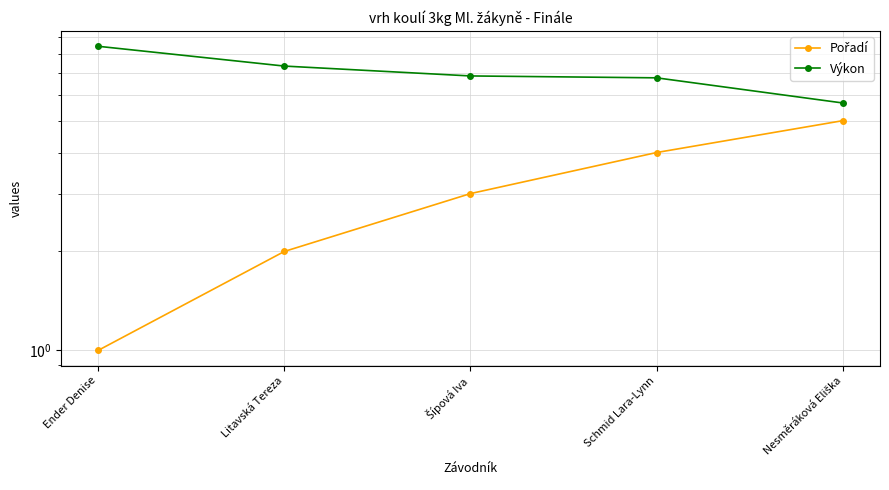

What value does the Výkon series have at Nesměráková Eliška?

5.7